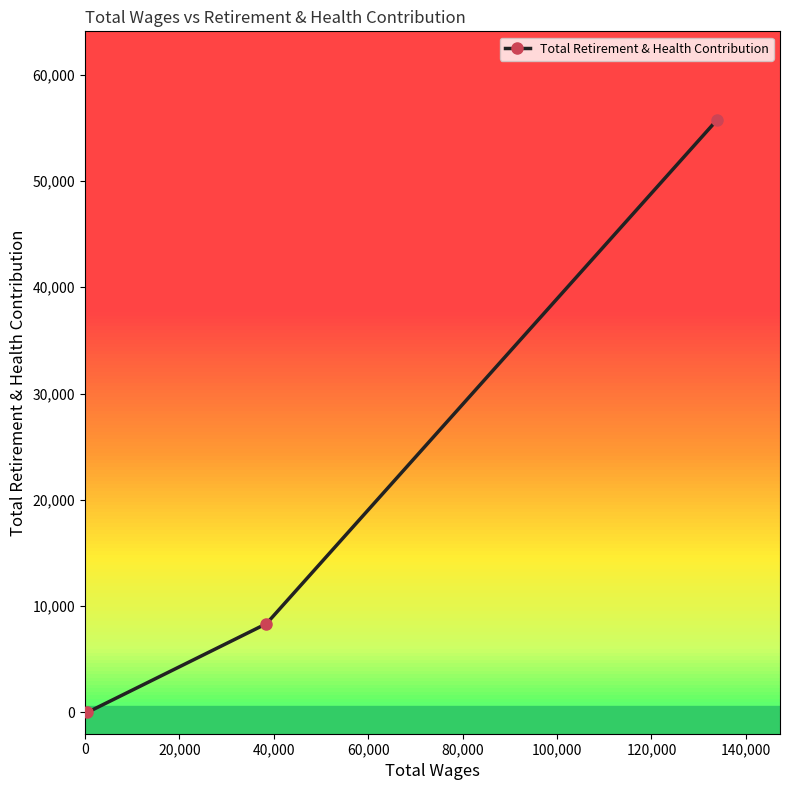

What is the difference between the maximum and minimum values?

55709